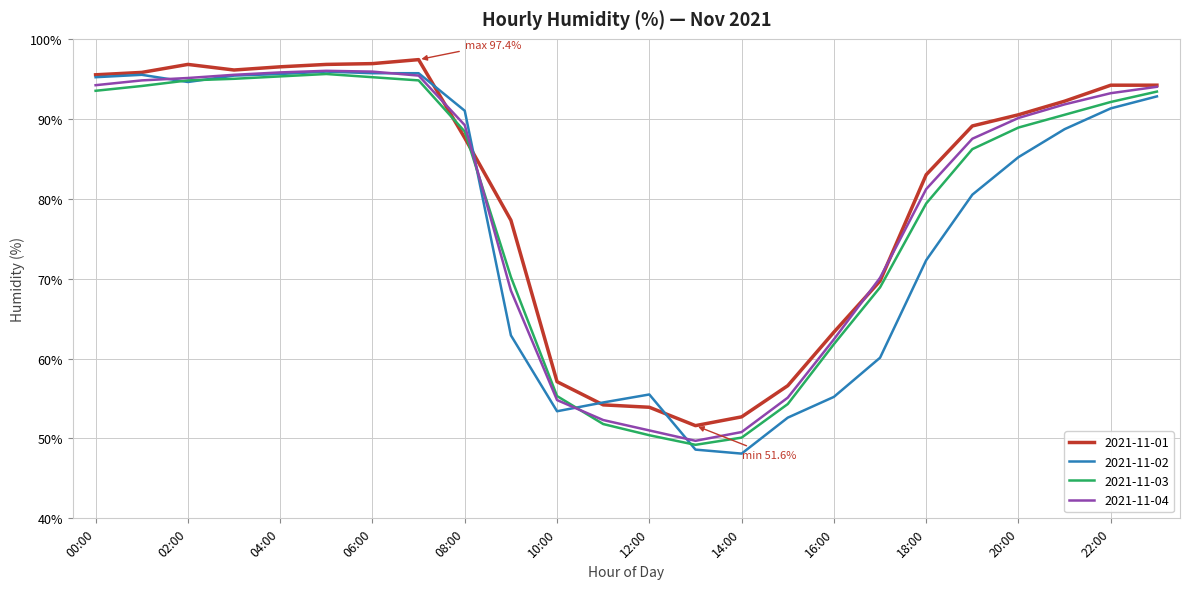

Which series has the widest spread of values?

2021-11-02